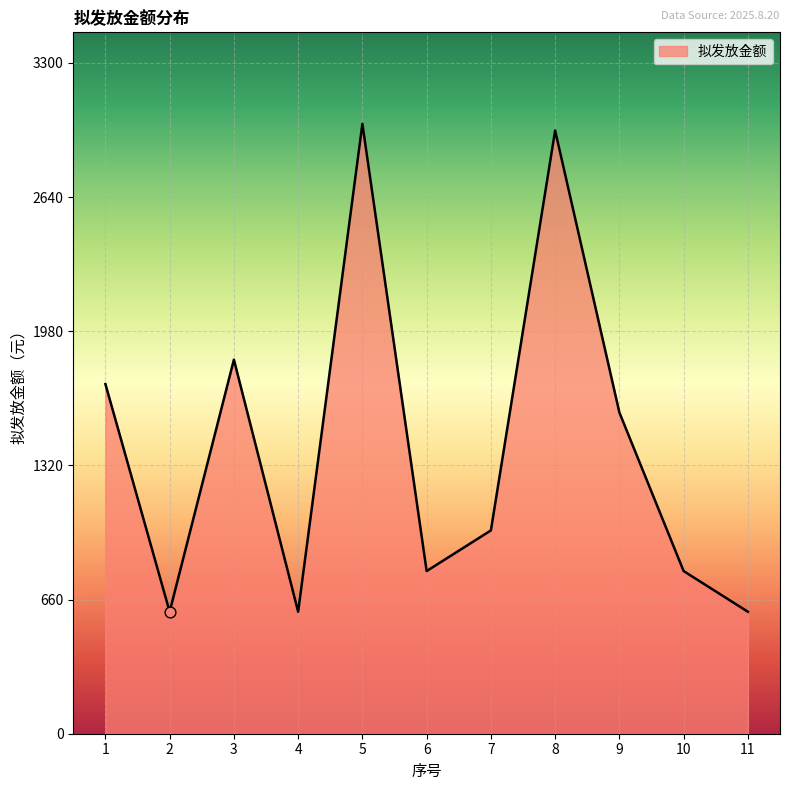

Which has a higher value, 3 or 10?

3